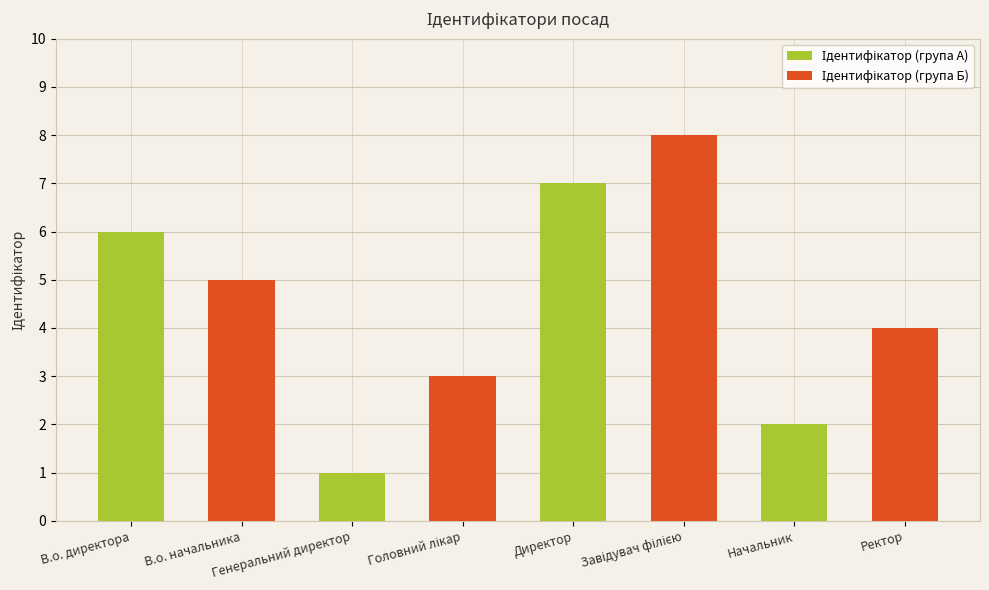

What is the total value across all series at Генеральний директор?

1